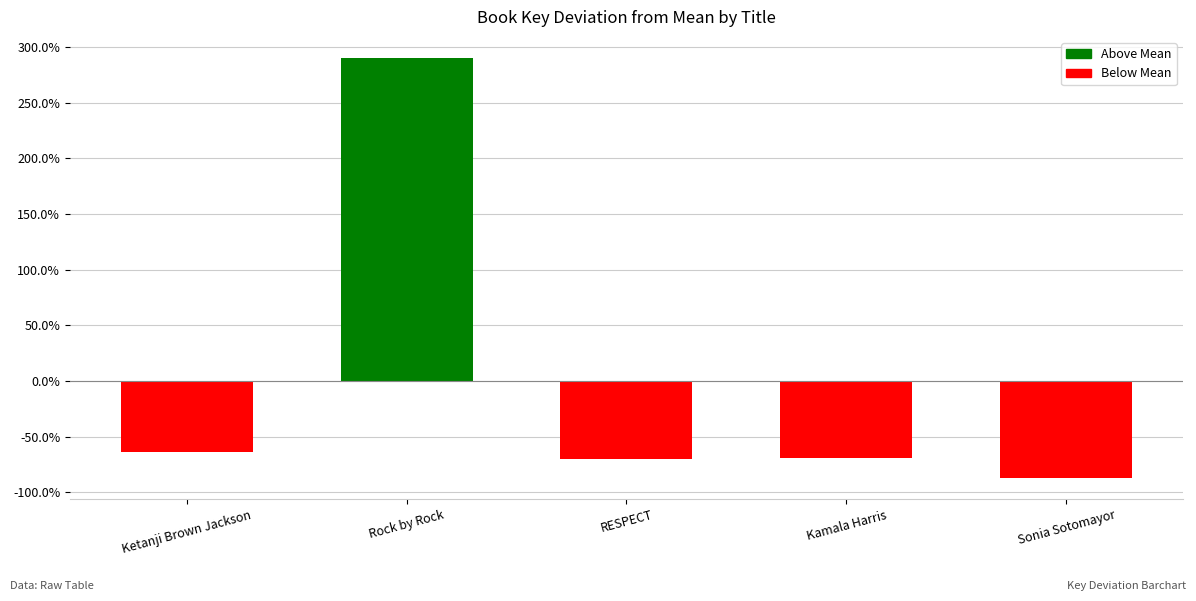

True or false: the data shows -18.5 at Sonia Sotomayor.

False